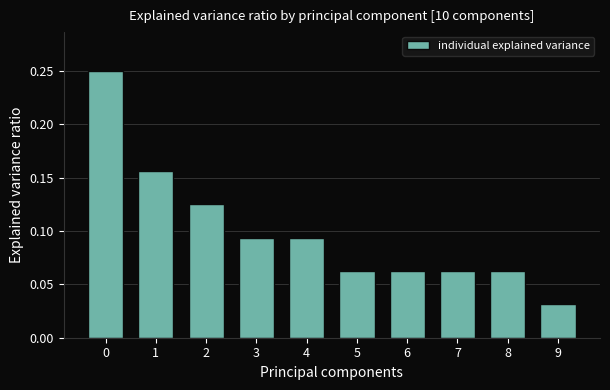

What is the sum of all values?

1.0